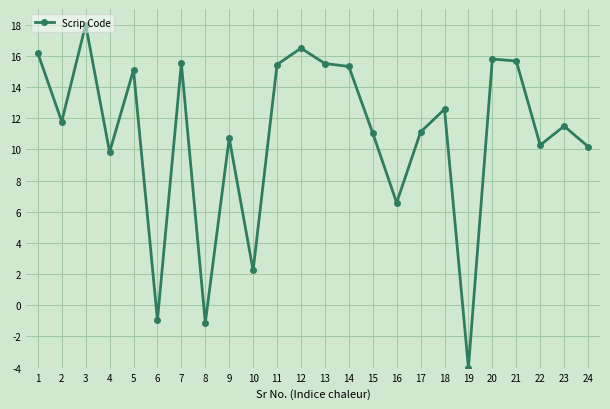

What is the value of the 13th point from the left?

15.5